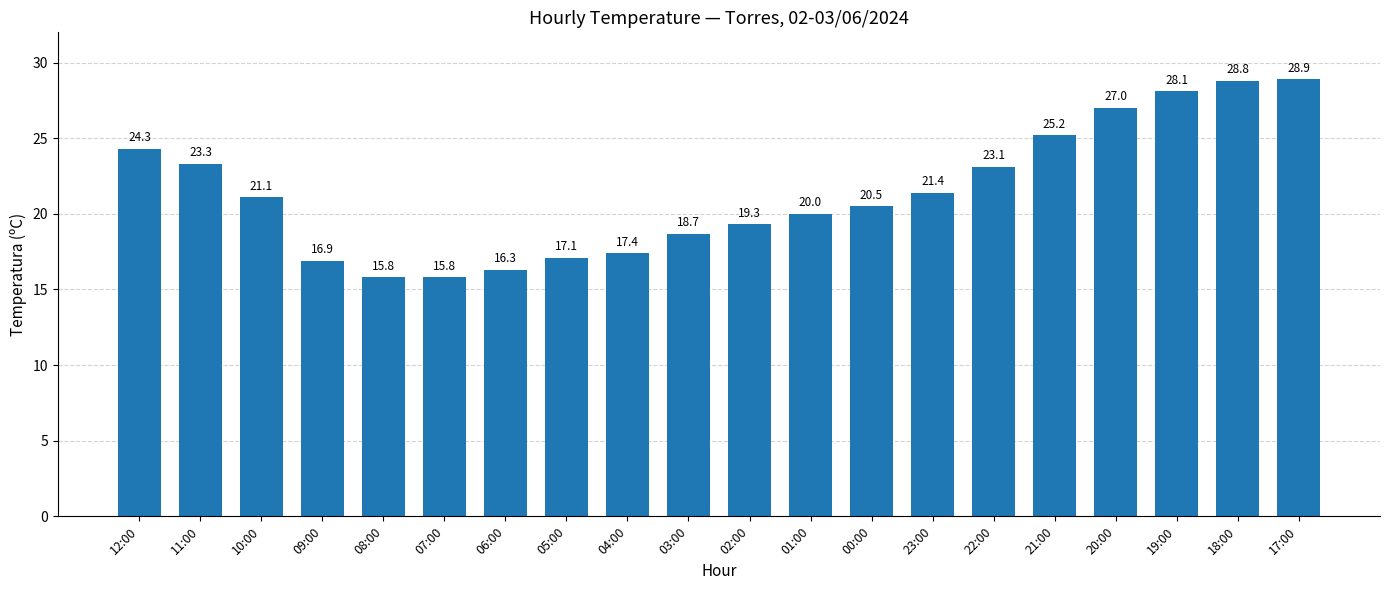

What is the sum of the values at 21:00 and 07:00?

41.0